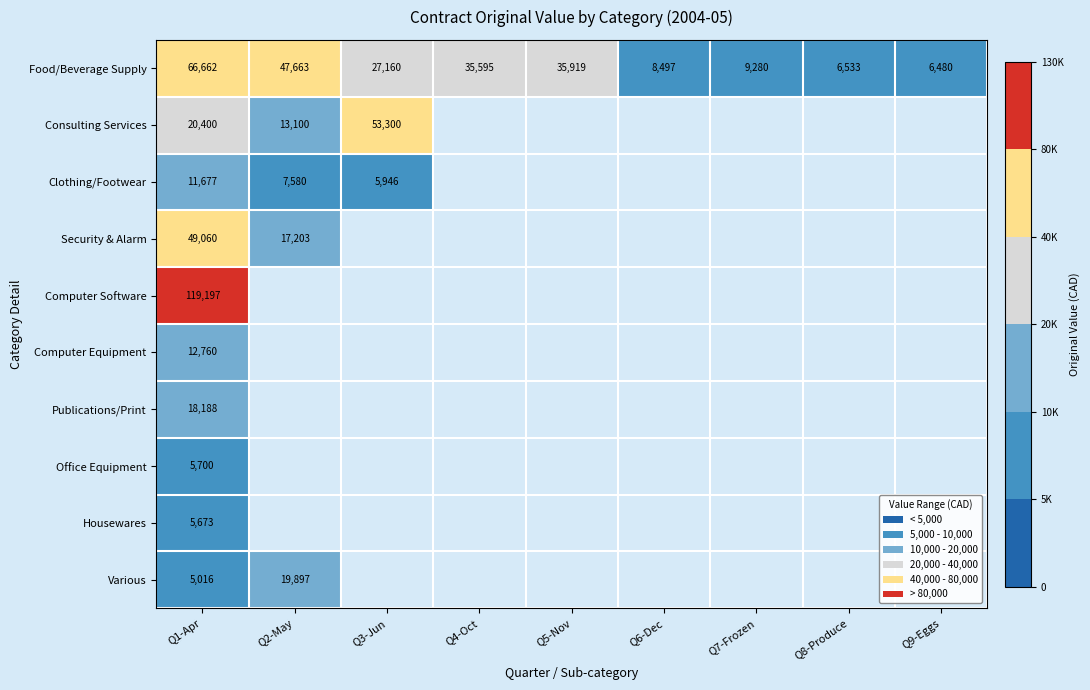

Rank the series at Q1-Apr from highest to lowest value.

Computer Software, Food/Beverage Supply, Security & Alarm, Consulting Services, Publications/Print, Computer Equipment, Clothing/Footwear, Office Equipment, Housewares, Various